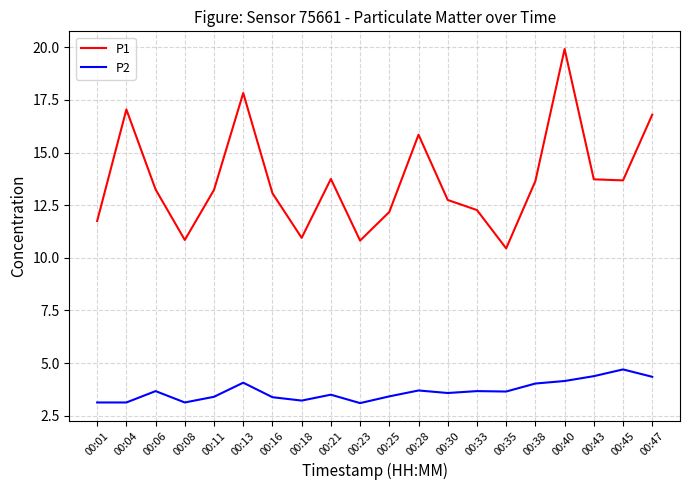

Is it true that P1 equals 22.0 at 00:06?

False